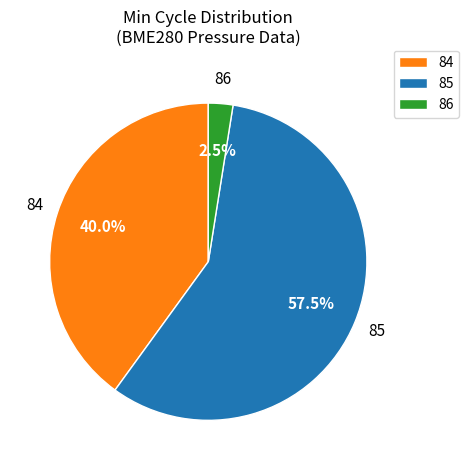

How much of the chart is everything except 86?

97.5%